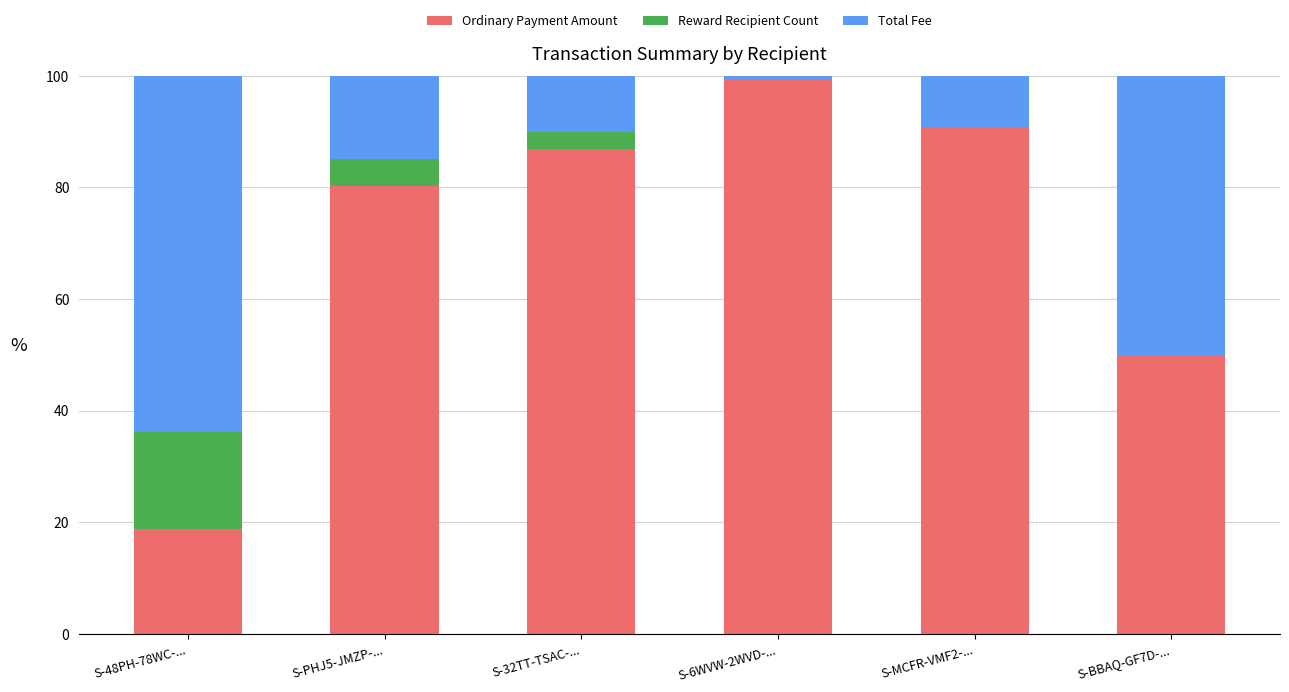

What is the total value across all series at S-BBAQ-GF7D-...?

100.0